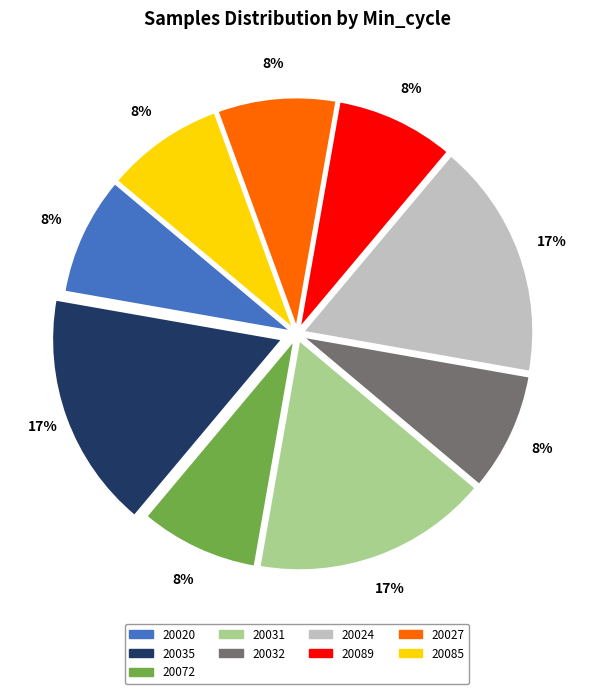

What percentage is the 20072 slice, to the nearest percent?

8%